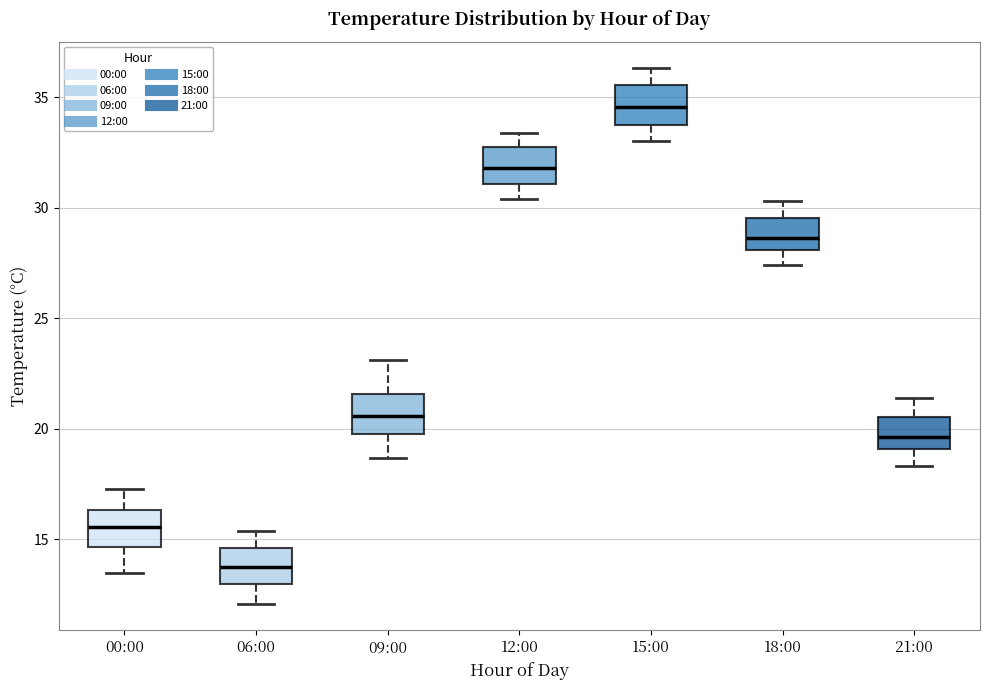

Reading left to right, read every box against the y-axis: the position of its median line, the range the box covers, and the ends of its whiskers. The values are not printed on the chart, so give them approximately, as read against the axis.

00:00: median 15.5, box 14.5 to 16.5, whiskers 13.5 to 17.5
06:00: median 14.0, box 13.0 to 14.5, whiskers 12.0 to 15.5
09:00: median 20.5, box 20.0 to 21.5, whiskers 18.5 to 23.0
12:00: median 32.0, box 31.0 to 32.5, whiskers 30.5 to 33.5
15:00: median 34.5, box 34.0 to 35.5, whiskers 33.0 to 36.5
18:00: median 28.5, box 28.0 to 29.5, whiskers 27.5 to 30.5
21:00: median 19.5, box 19.0 to 20.5, whiskers 18.5 to 21.5